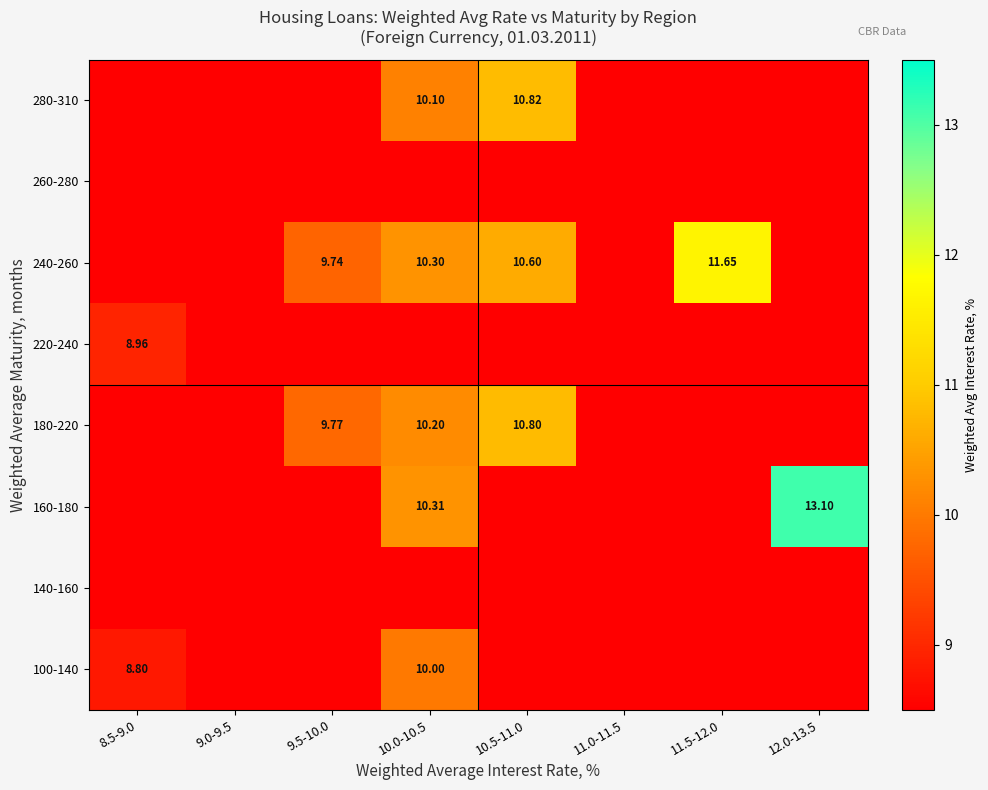

How many values in the 180-220 series exceed 0?

3